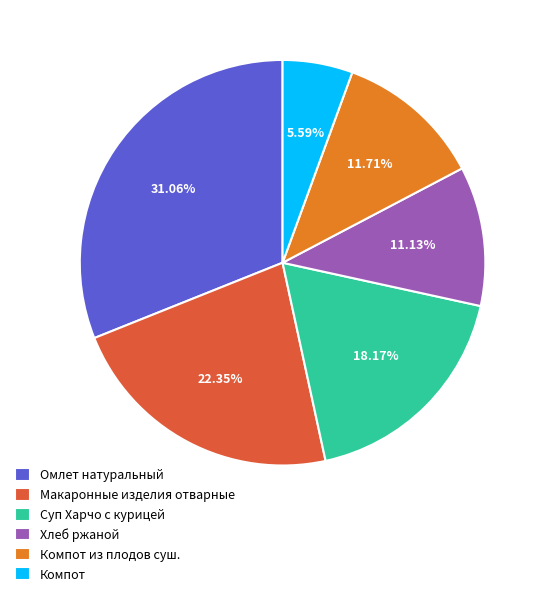

Which category has the biggest portion of the pie?

Омлет натуральный